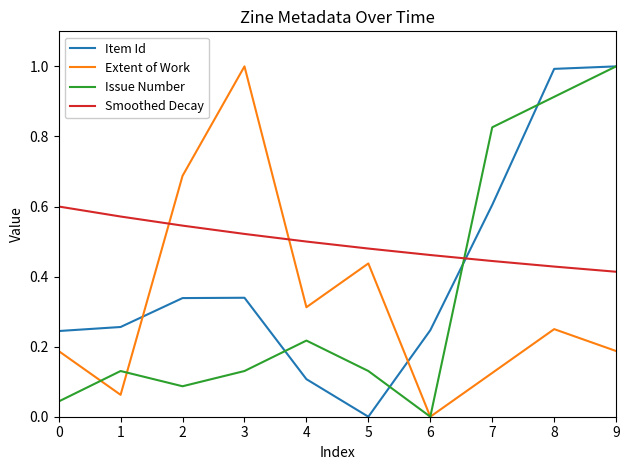

How many lines are shown in the chart?

4